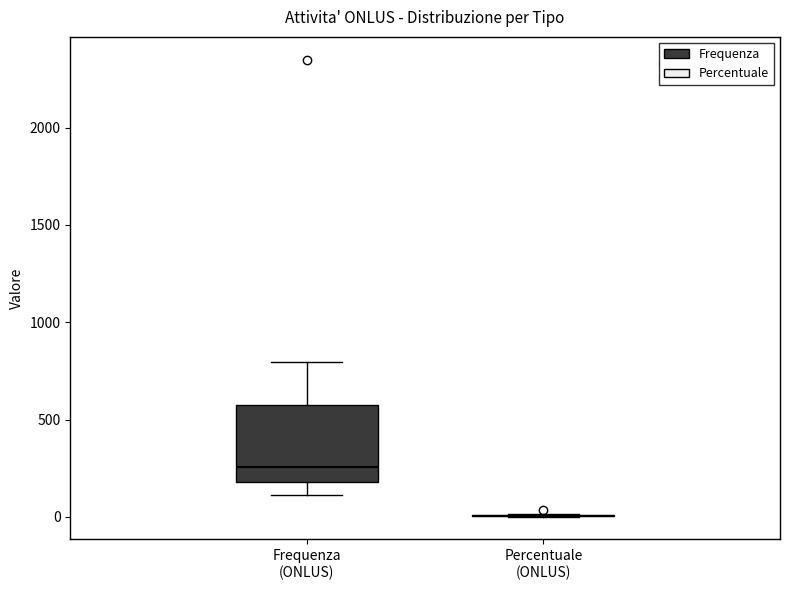

Where is the upper edge of the box for Frequenza (ONLUS) on the y-axis? The values are not printed on the chart, so give them approximately, as read against the axis.

600